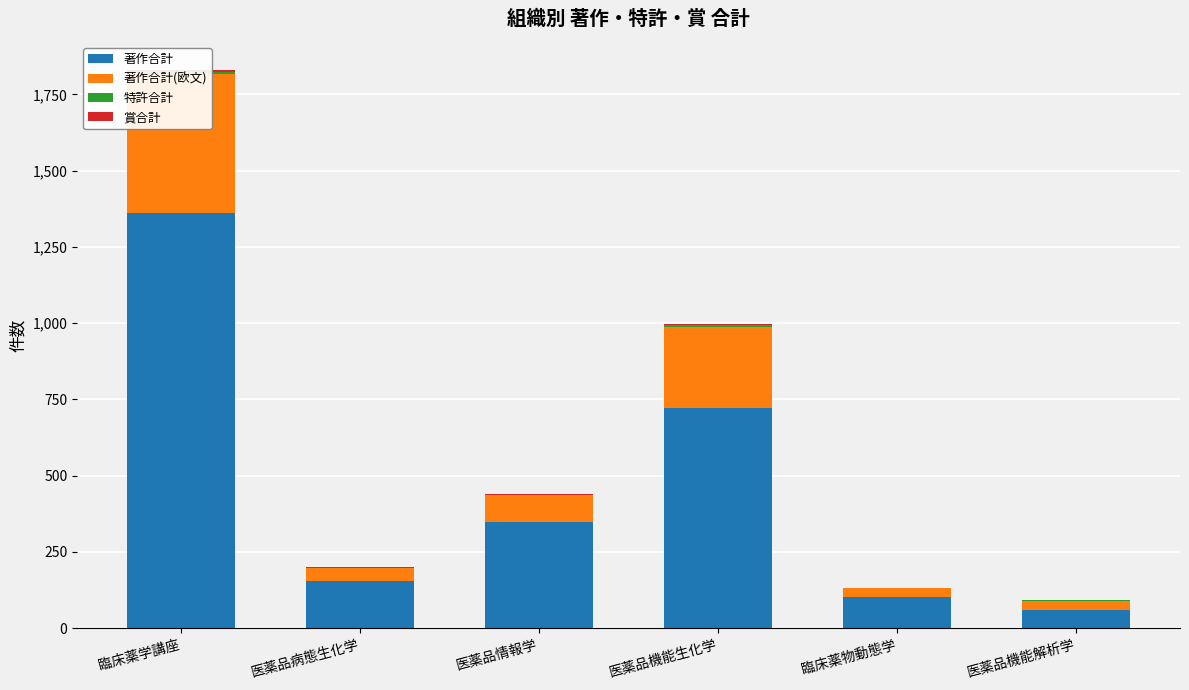

Rank the series at 医薬品病態生化学 from lowest to highest value.

特許合計, 賞合計, 著作合計(欧文), 著作合計